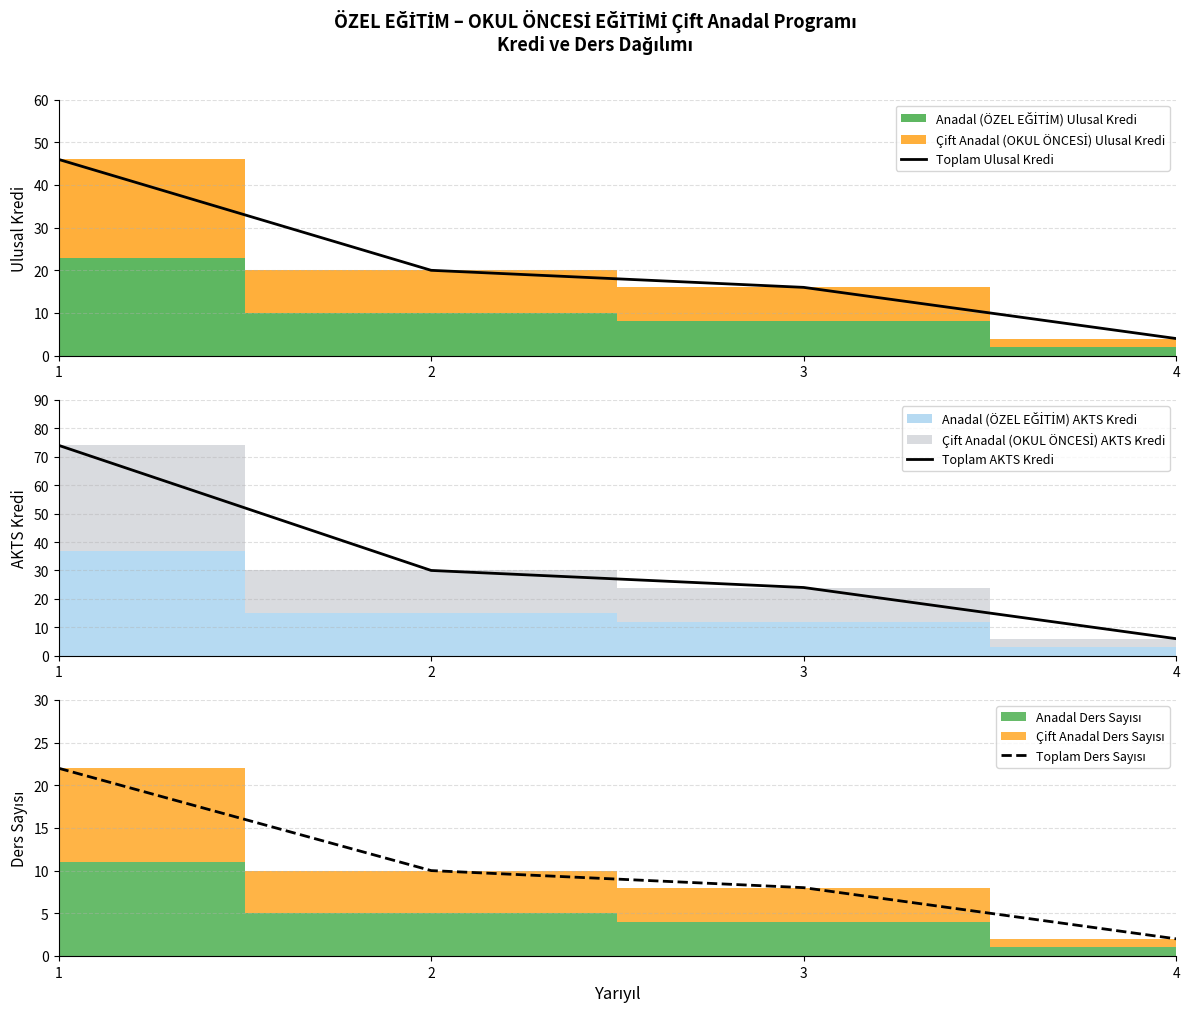

Which label corresponds to the largest value in the chart?

1